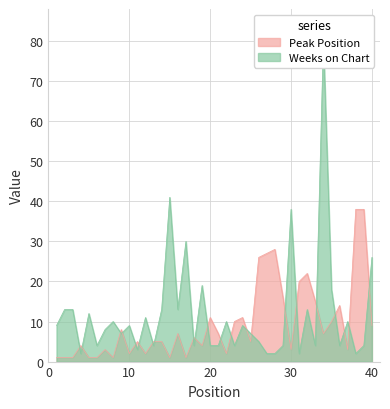

Rank the series by their maximum value, from lowest to highest.

Peak Position, Weeks on Chart